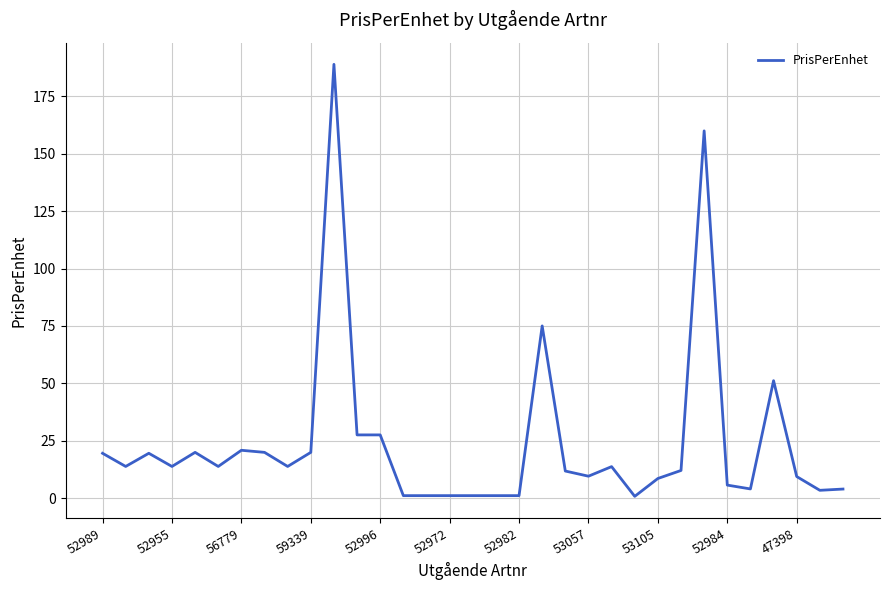

What is the greatest value displayed?

189.0